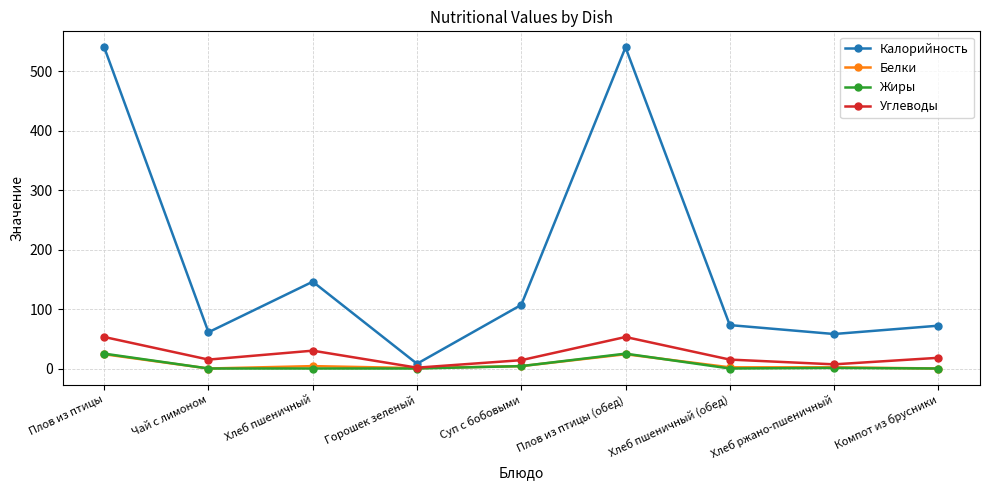

True or false: Углеводы has more than 0 points higher than both neighbors.

True